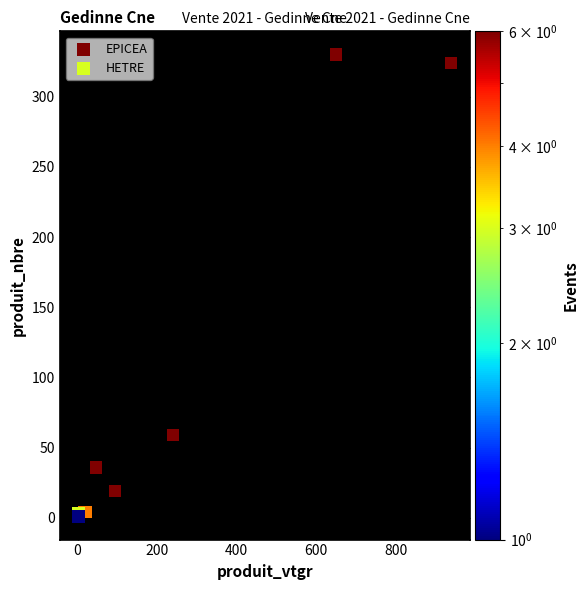

What are all the series names shown in the legend?

EPICEA, HETRE